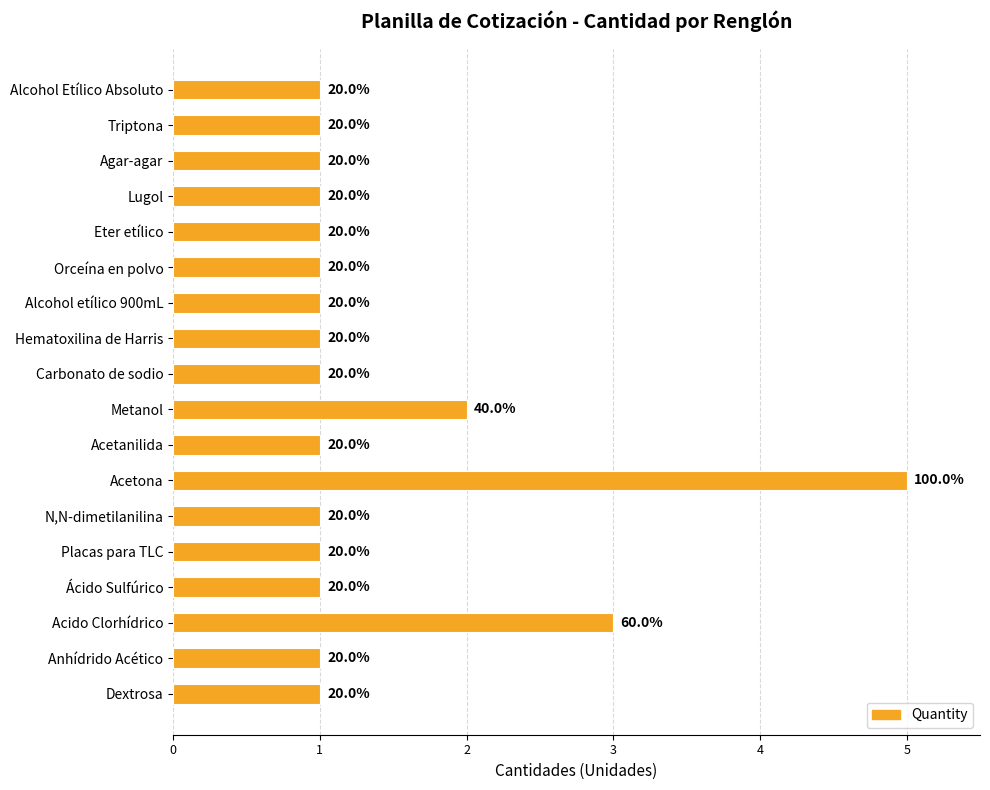

Are the bars horizontal?

Yes